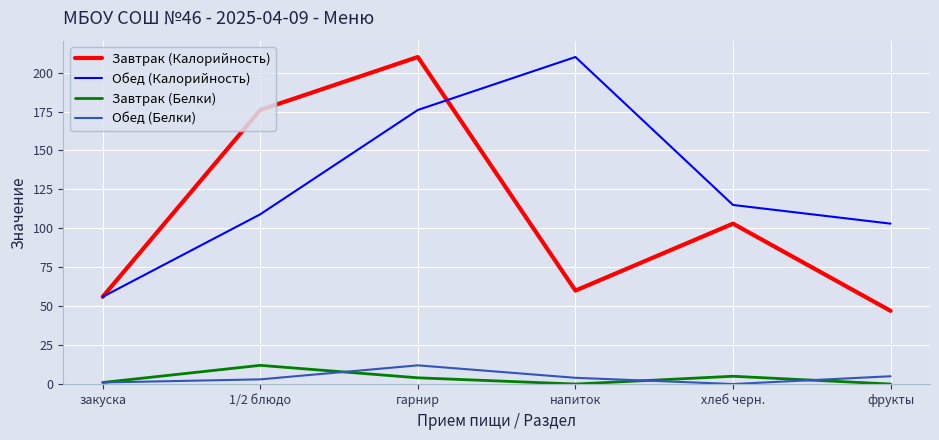

Reading left to right, what are all the values shown in this chart?

Завтрак (Калорийность): закуска=56	1/2 блюдо=176	гарнир=210	напиток=60	хлеб черн.=103	фрукты=47
Обед (Калорийность): закуска=56	1/2 блюдо=109	гарнир=176	напиток=210	хлеб черн.=115	фрукты=103
Завтрак (Белки): закуска=1	1/2 блюдо=12	гарнир=4	напиток=0	хлеб черн.=5	фрукты=0
Обед (Белки): закуска=1	1/2 блюдо=3	гарнир=12	напиток=4	хлеб черн.=0	фрукты=5